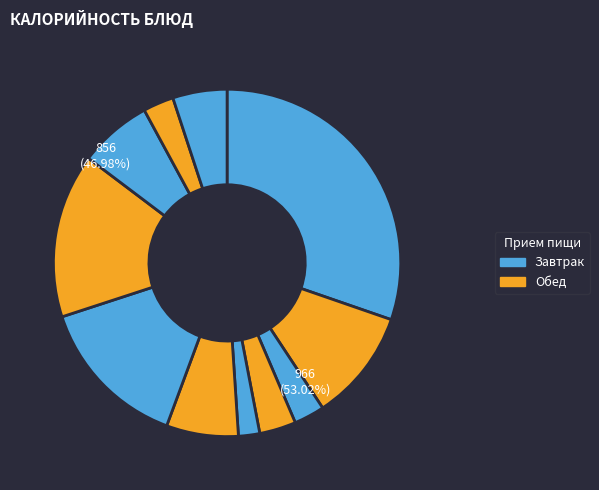

How many segments does this pie chart have?

11